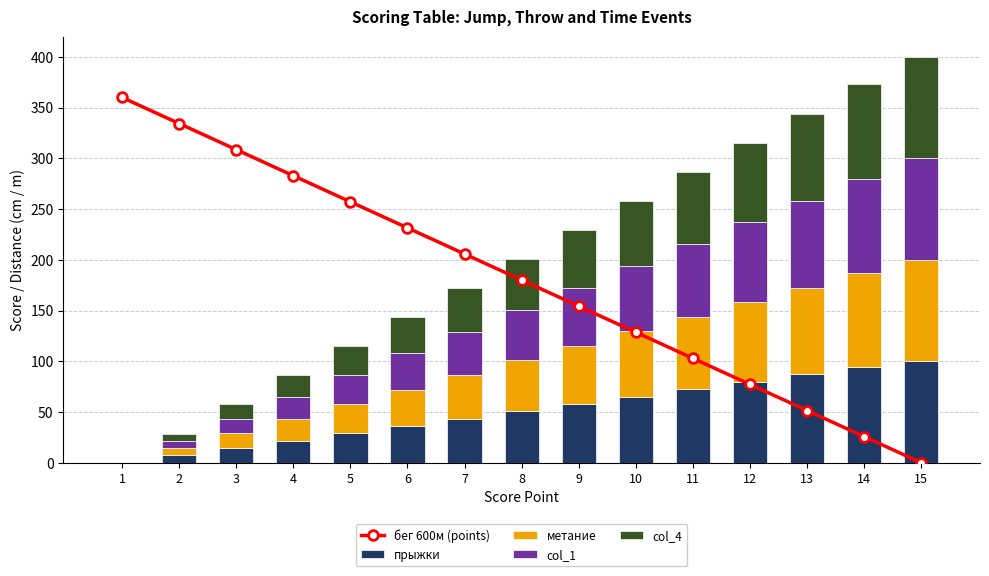

Reading left to right, extract all data points from this chart.

бег 600м (points): 360.0	334.3	308.6	282.9	257.1	231.4	205.7	180.0	154.3	128.6	102.9	77.1	51.4	25.7	0.0
прыжки: 0.0	7.2	14.5	21.7	29.0	36.2	43.5	50.7	58.0	65.2	72.5	79.7	87.0	94.2	100.0
метание: 0.0	7.1	14.3	21.4	28.6	35.7	42.9	50.0	57.1	64.3	71.4	78.6	85.7	92.9	100.0
col_1: 0.0	7.1	14.3	21.4	28.6	35.7	42.9	50.0	57.1	64.3	71.4	78.6	85.7	92.9	100.0
col_4: 0.0	7.1	14.3	21.4	28.6	35.7	42.9	50.0	57.1	64.3	71.4	78.6	85.7	92.9	100.0